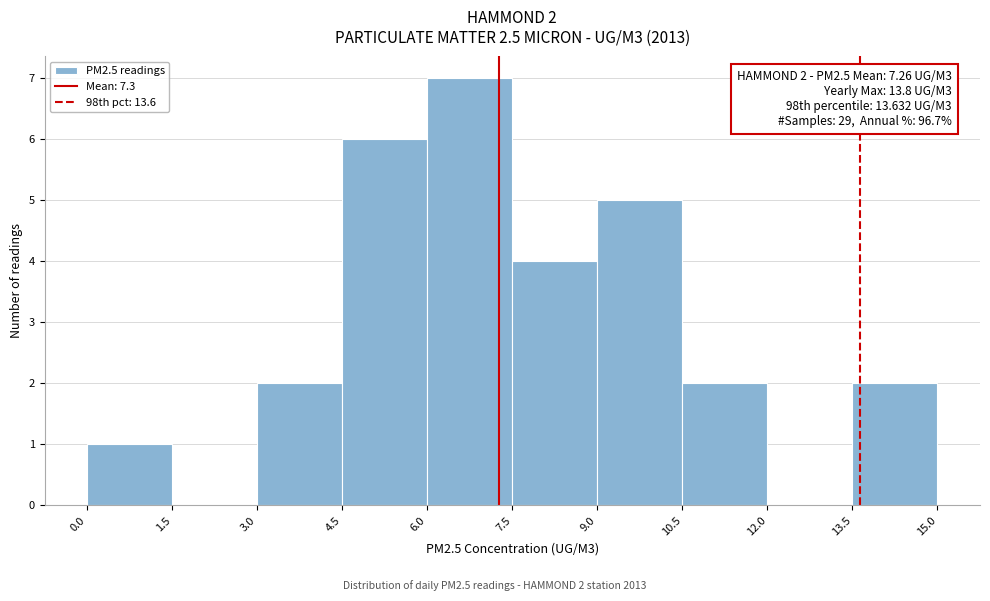

Over which range of the x-axis is the bar tallest?

6.0 to 7.5